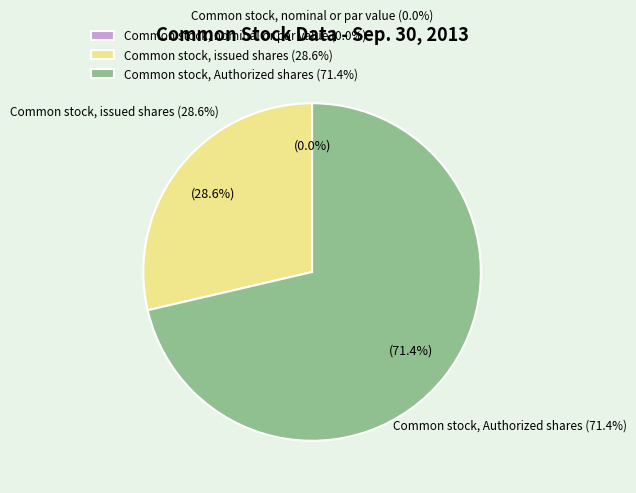

What is the largest slice in the pie chart?

Common stock, Authorized shares